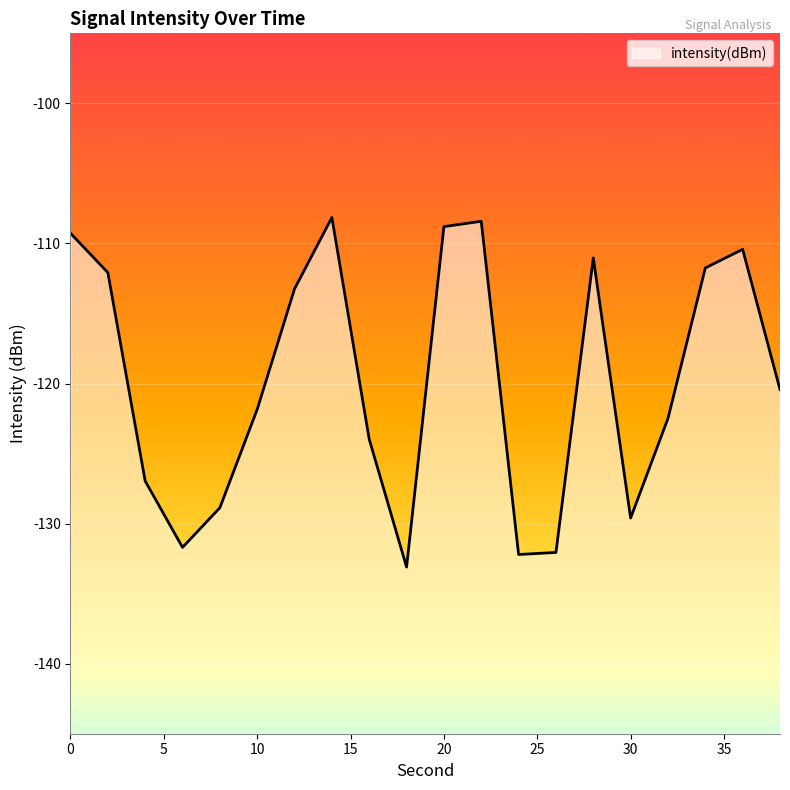

What is the average value?

-119.8